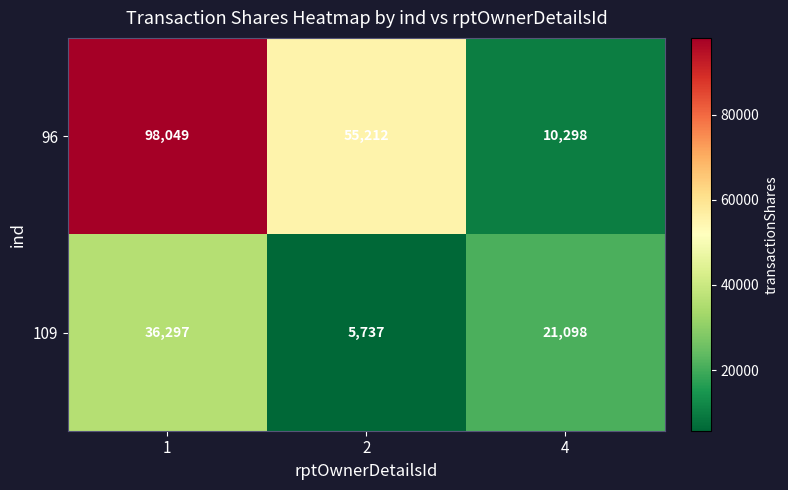

Where is 109 nearest to the value 21017?

4